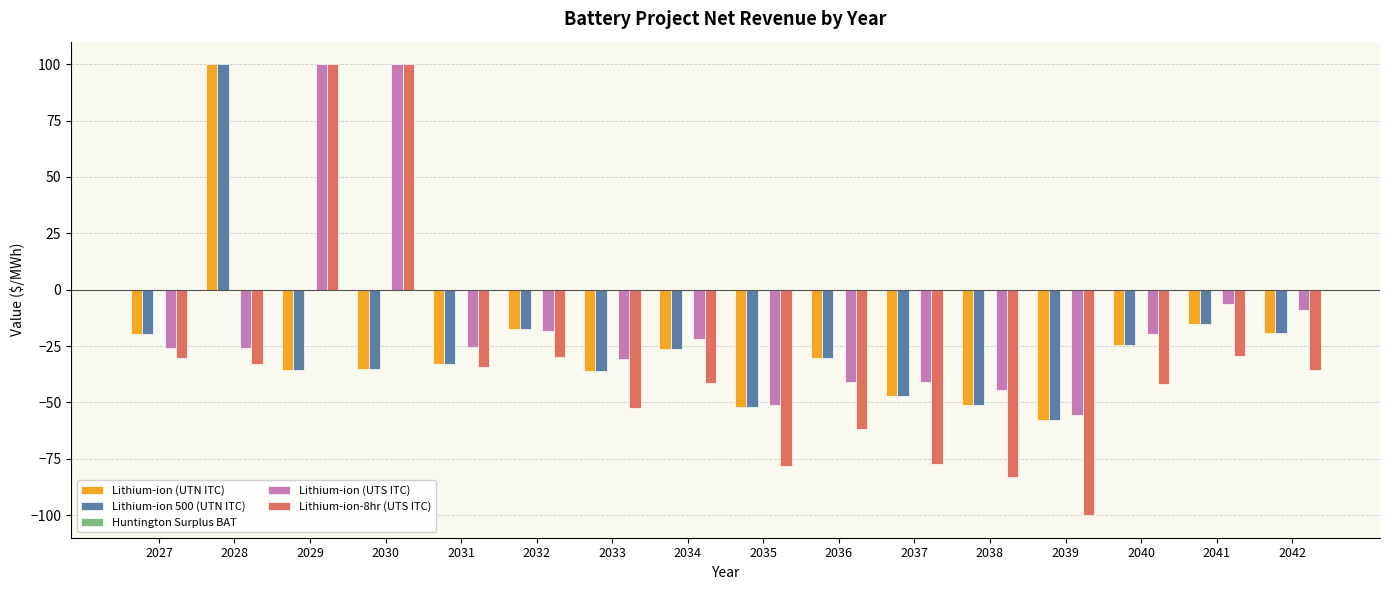

Between 2033 and 2040, which series saw the biggest shift?

Lithium-ion 500 (UTN ITC)